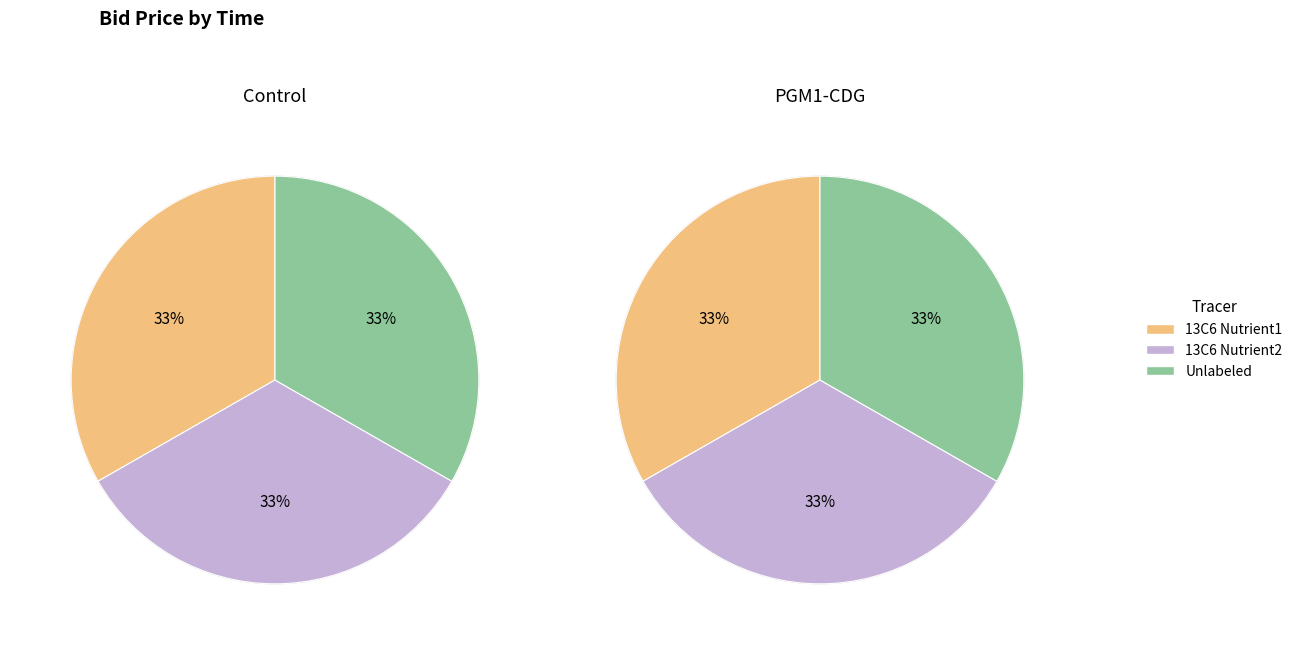

Count the number of slices in the pie.

6